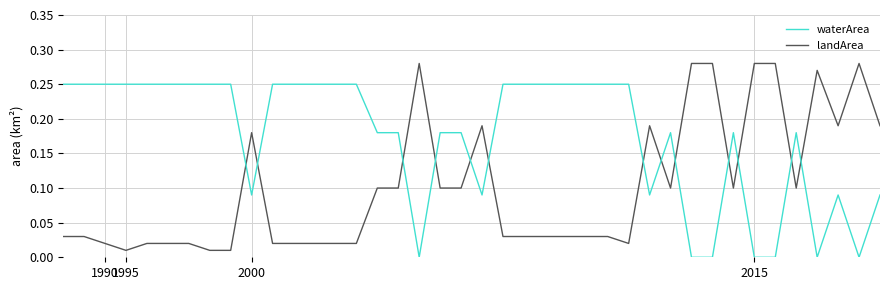

Which series has the largest range (max minus min)?

landArea